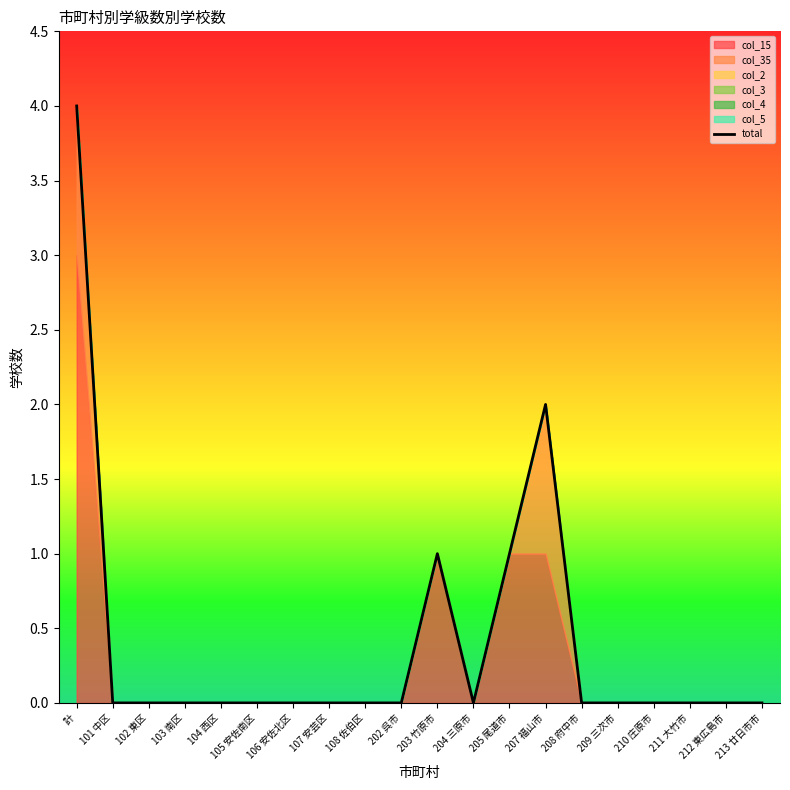

At which label is the value closest to 2?

207 福山市